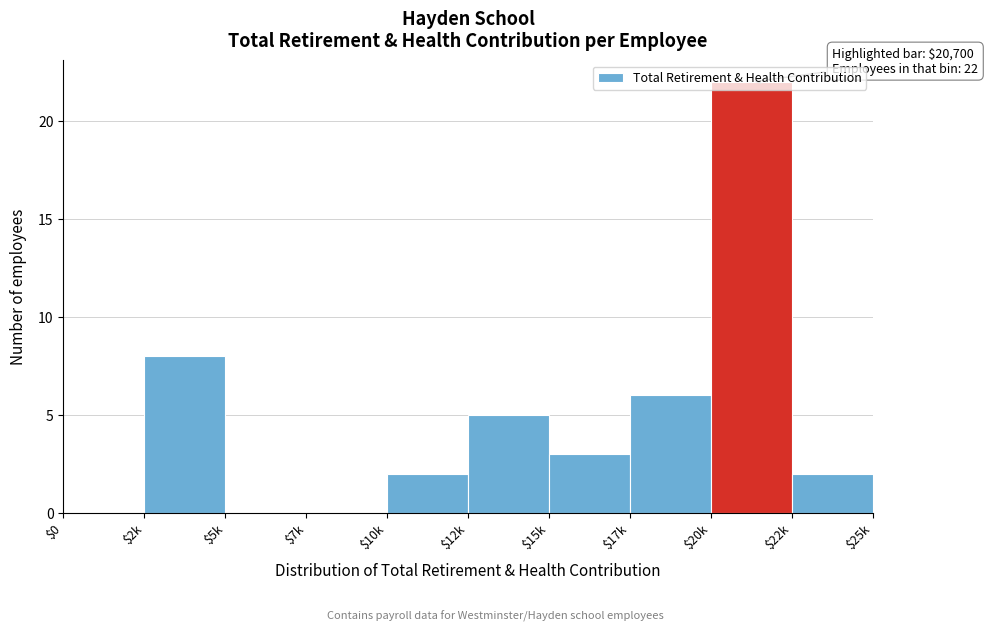

At which label is the value closest to 11?

$2k